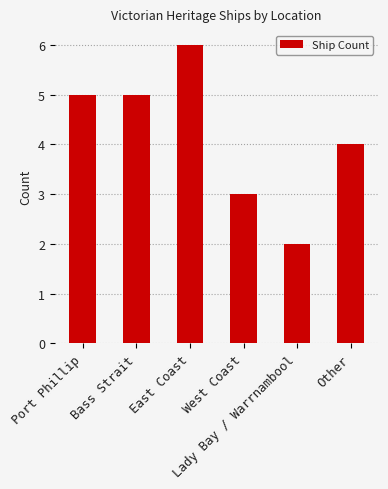

What is the minimum value shown in the chart?

2